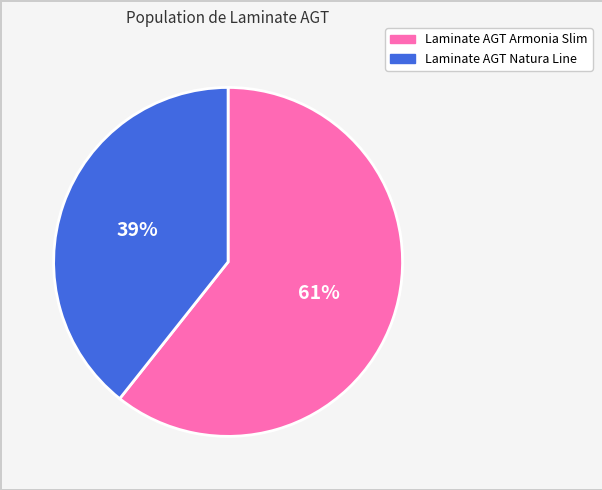

Count the number of slices in the pie.

2